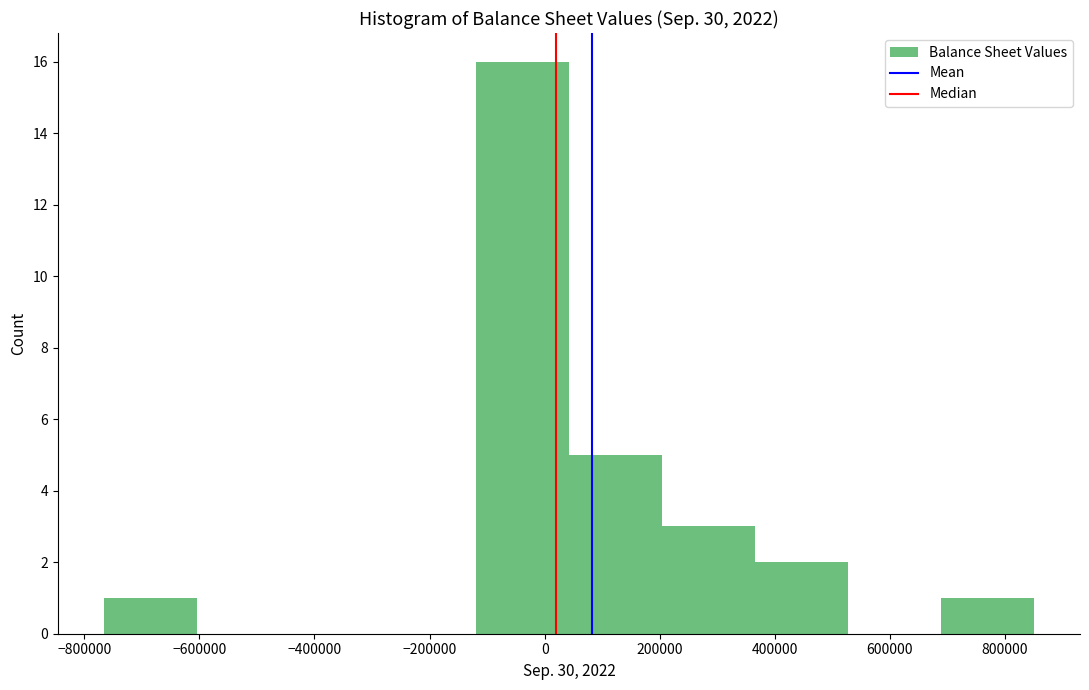

Over which range of the x-axis is the bar tallest?

-120000 to 40000